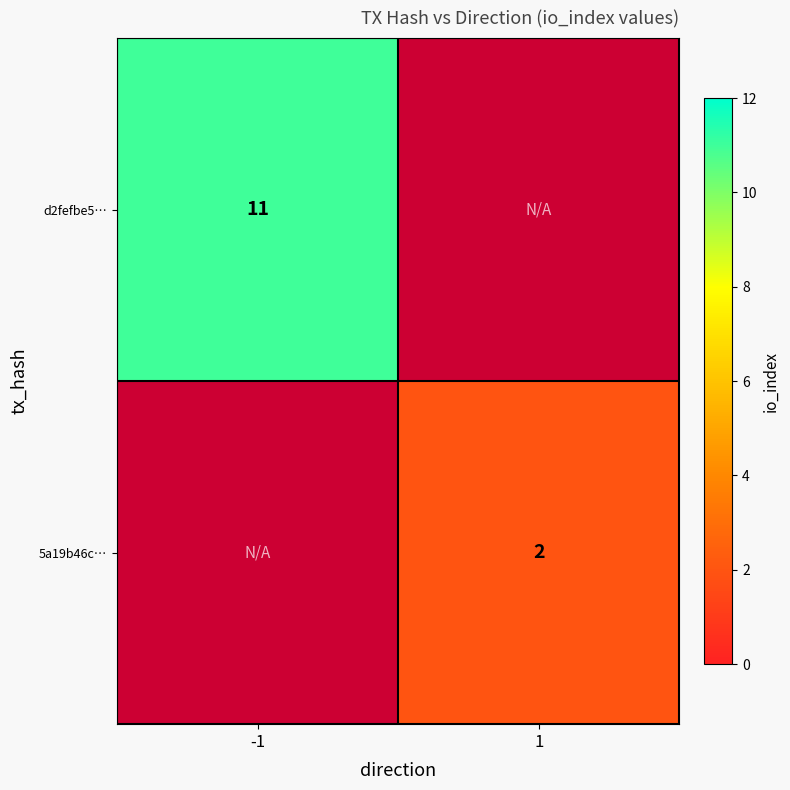

What is the greatest value displayed?

11.0